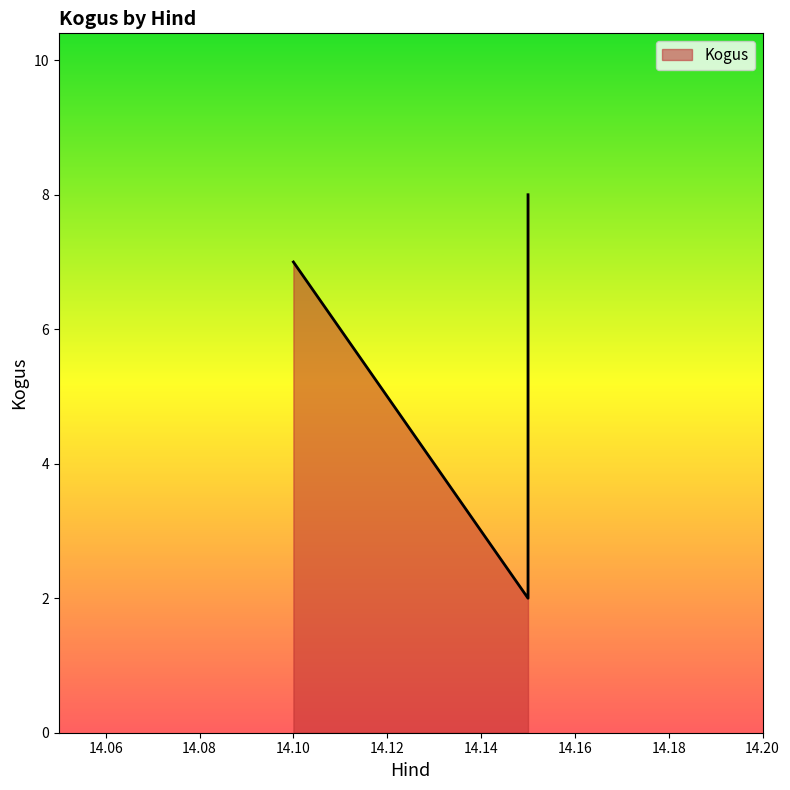

What is the maximum value shown in the chart?

8